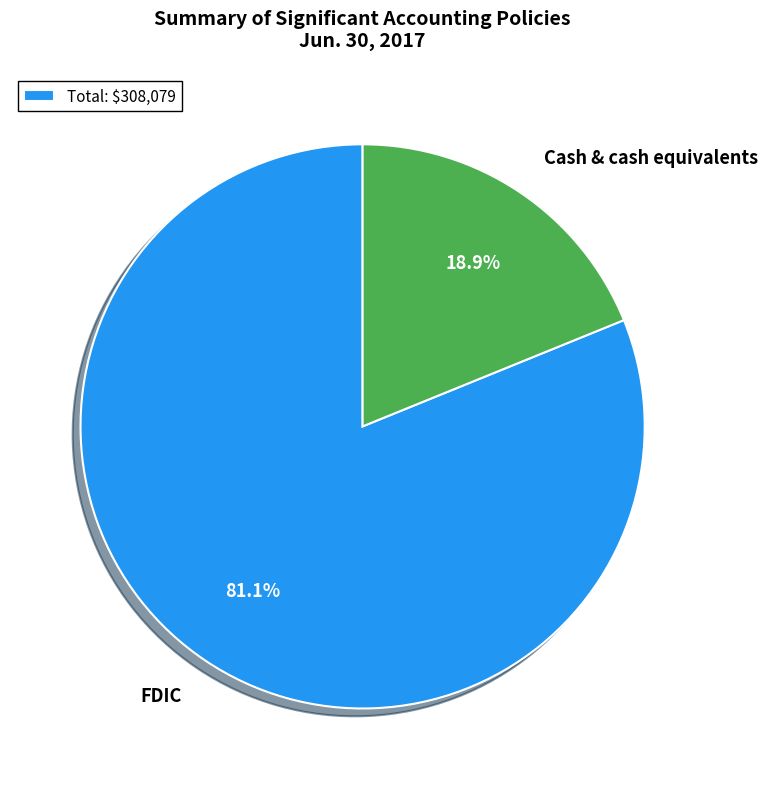

Count the number of slices in the pie.

2